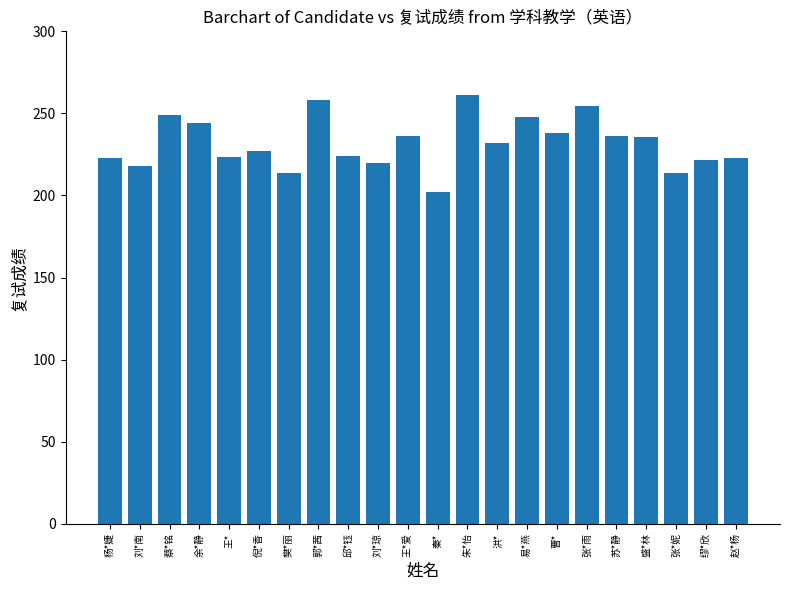

At which label does the data first exceed 232?

蔡*铭